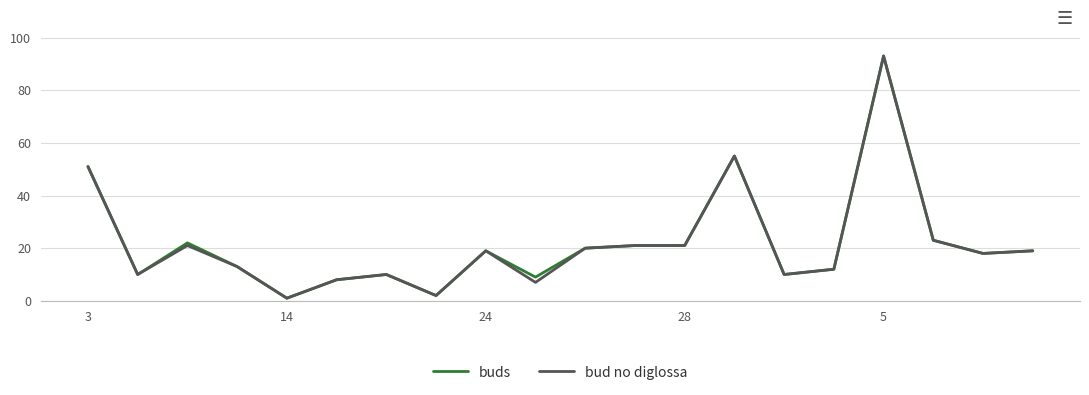

What is the highest value of the buds series?

93